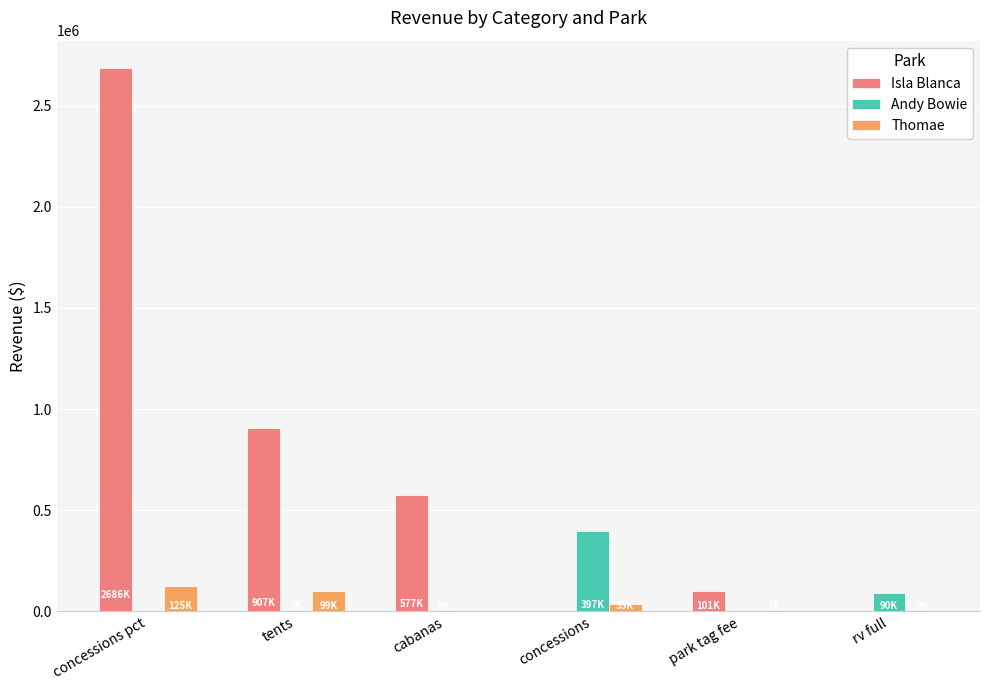

Which series has the largest total across all categories?

Isla Blanca